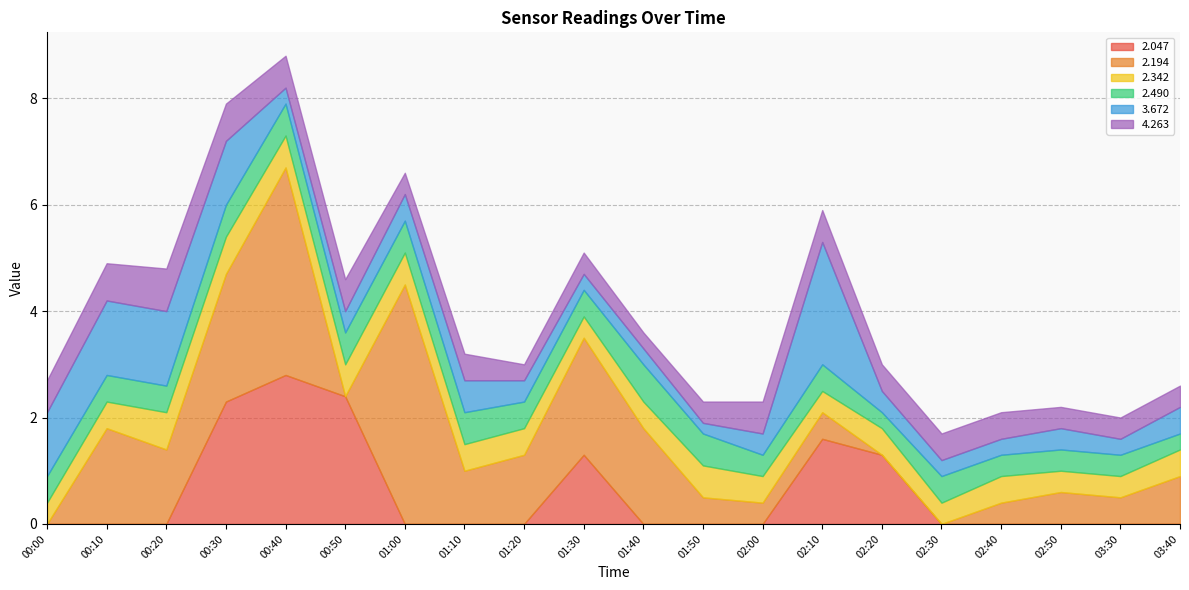

After their last crossing, which series has the higher values:   2.342 or   4.263?

  4.263